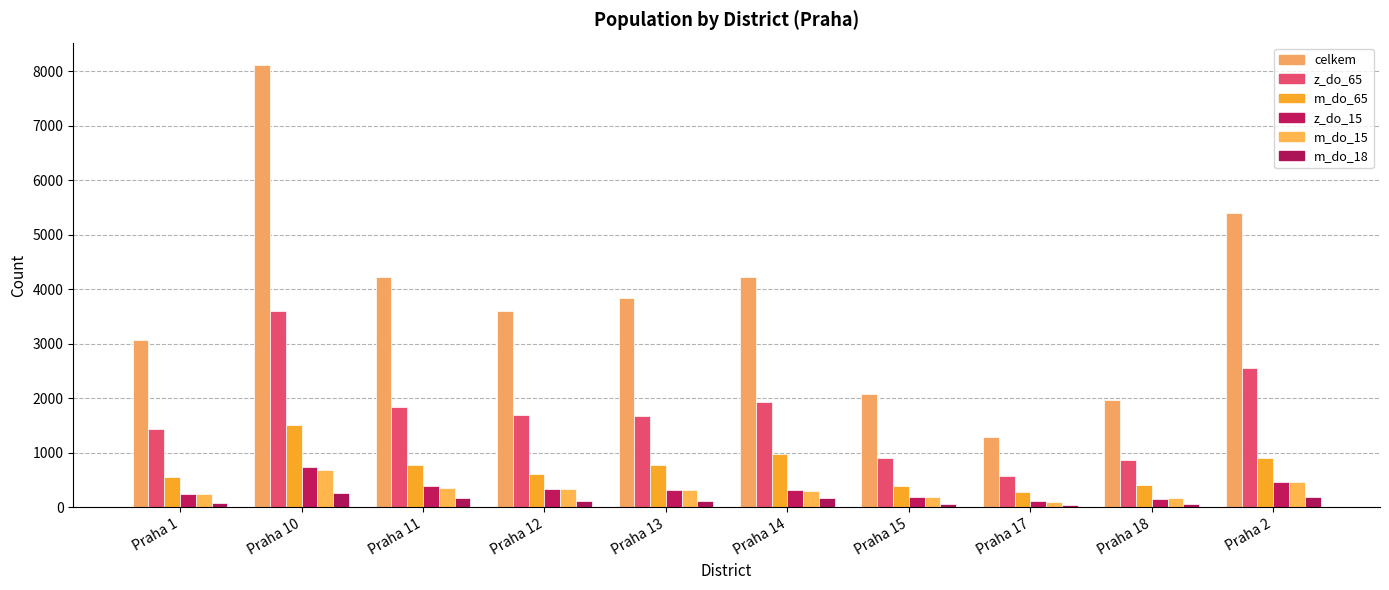

What is the label of the 9th bar from the left?

Praha 18